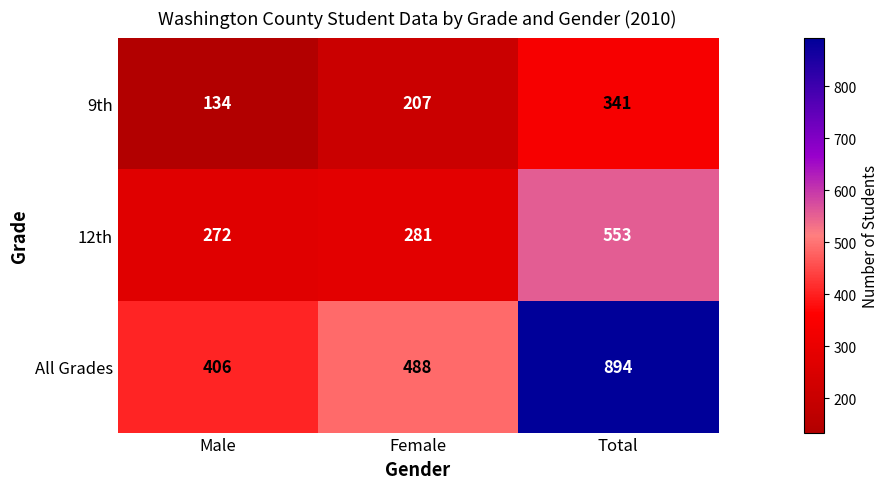

List the series in order of their peak value, highest first.

All Grades, 12th, 9th